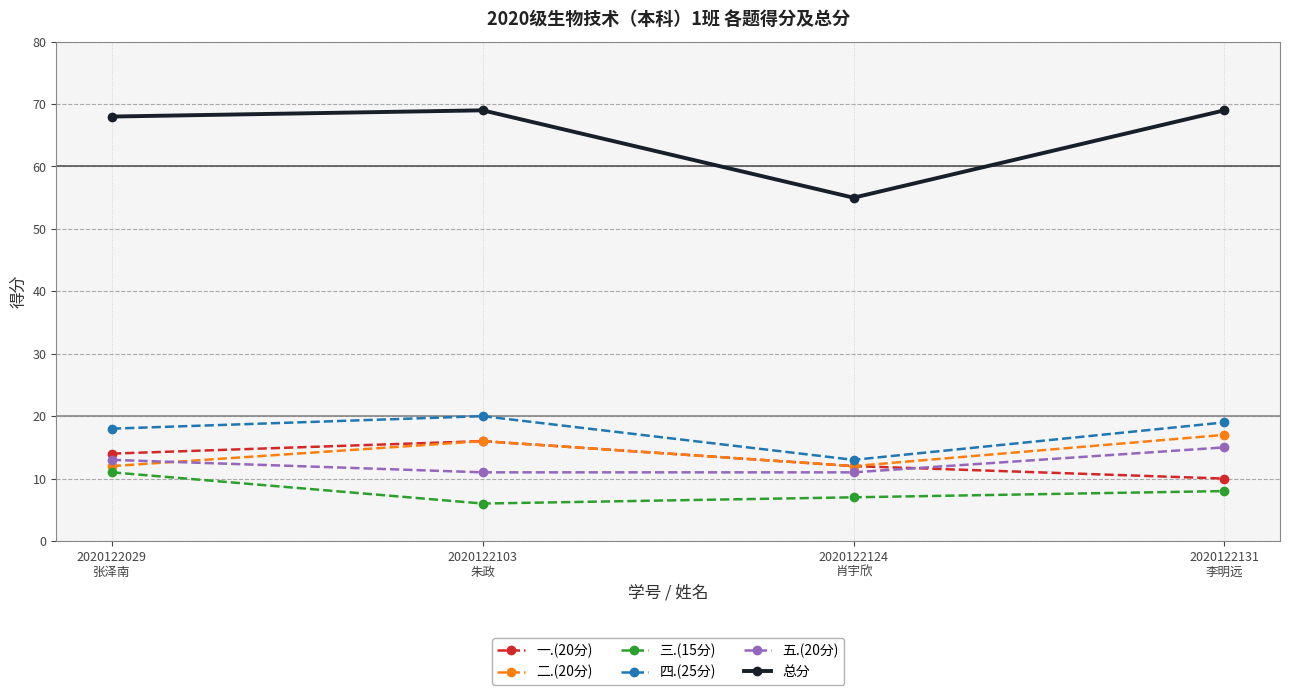

At which category does 三.(15分) reach its first local valley?

2020122103
朱政